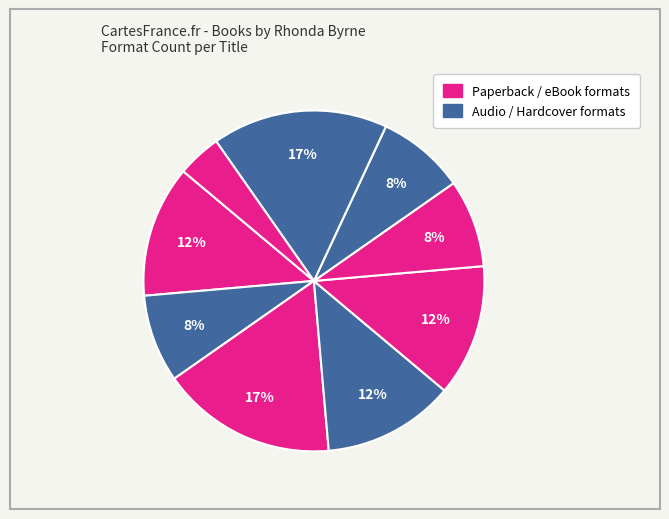

How many slices are in this pie chart?

9